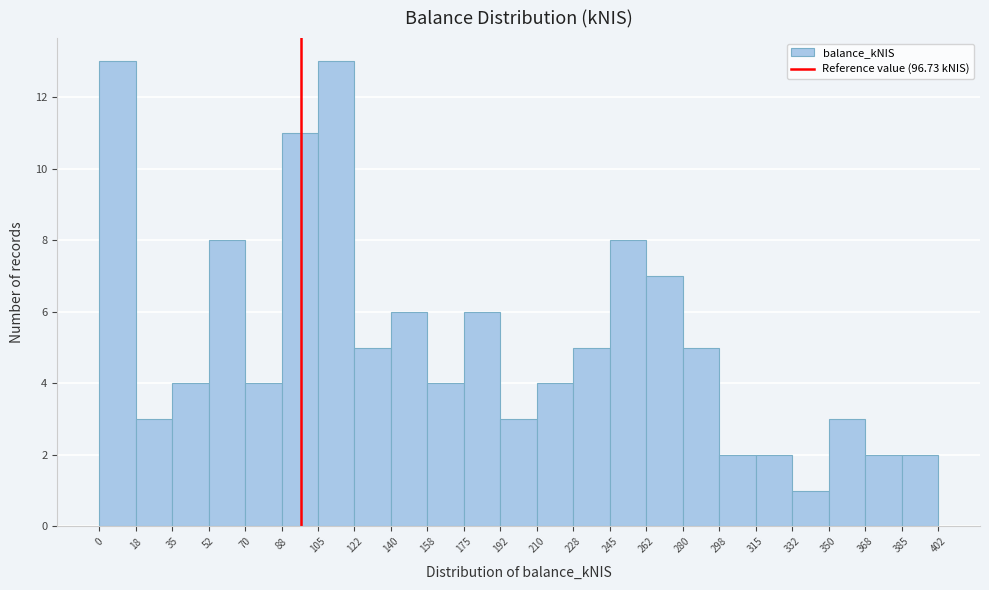

What is the height of the bar covering 332 to 350 on the x-axis? The values are not printed on the chart, so give them approximately, as read against the axis.

1